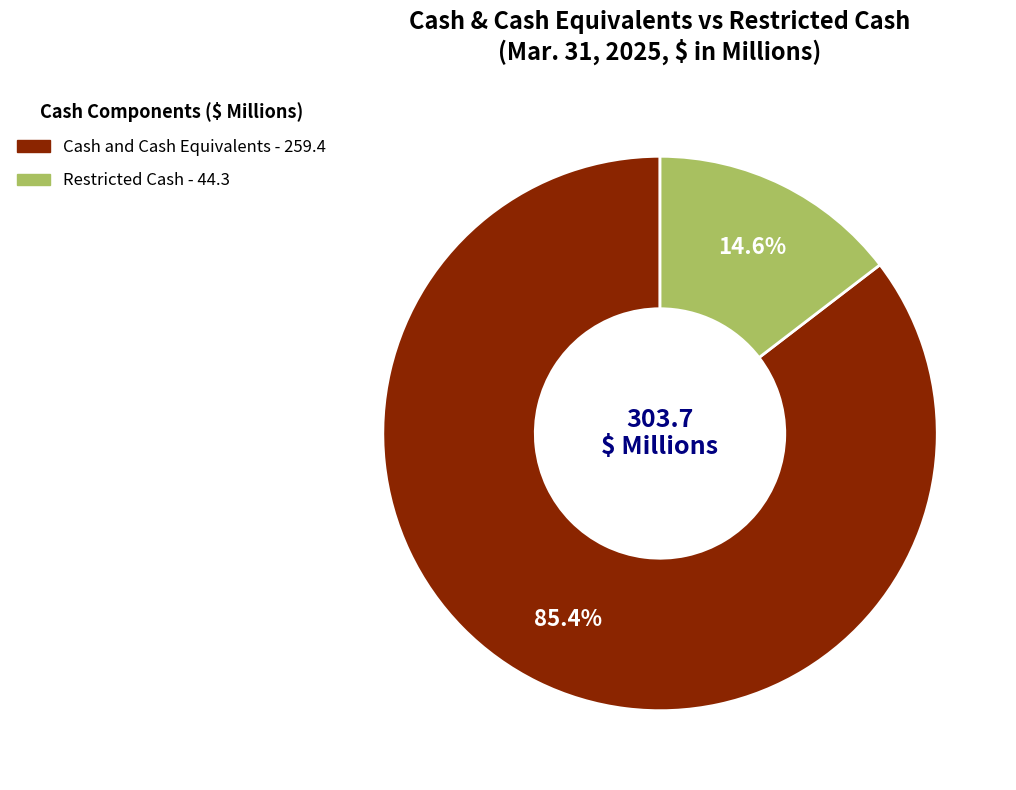

Is there a majority slice in this chart?

Yes